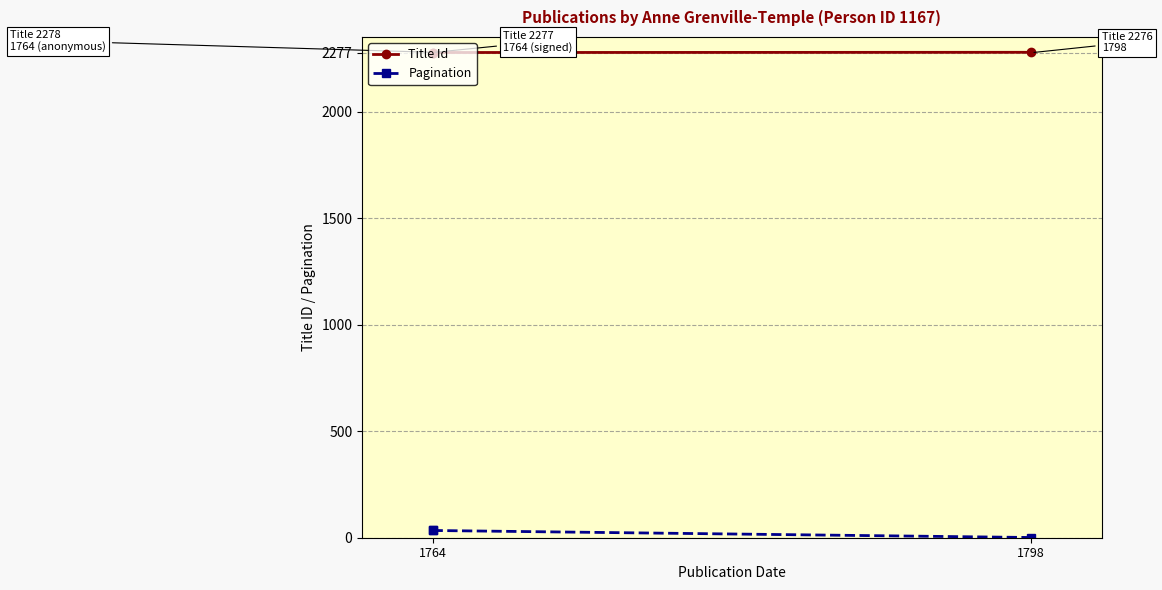

What is the average value of the Pagination series?

23